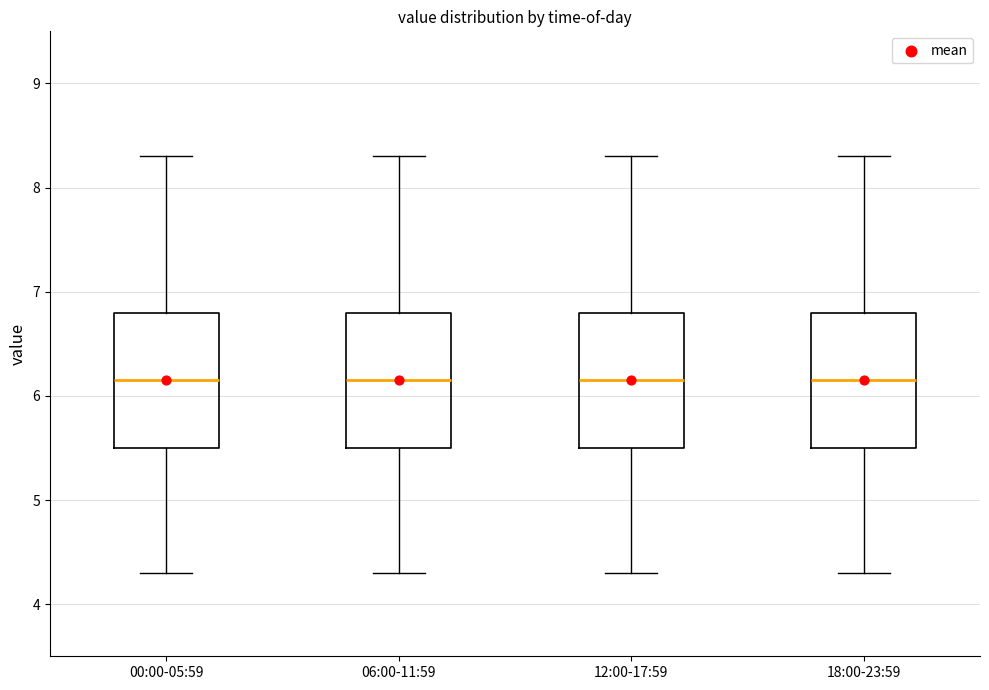

Reading left to right, transcribe this box plot: for each box, give where its median line is, the range the box spans, and where its two whiskers end, as read against the y-axis. The values are not printed on the chart, so give them approximately, as read against the axis.

00:00-05:59: median 6.2, box 5.5 to 6.8, whiskers 4.3 to 8.3
06:00-11:59: median 6.2, box 5.5 to 6.8, whiskers 4.3 to 8.3
12:00-17:59: median 6.2, box 5.5 to 6.8, whiskers 4.3 to 8.3
18:00-23:59: median 6.2, box 5.5 to 6.8, whiskers 4.3 to 8.3